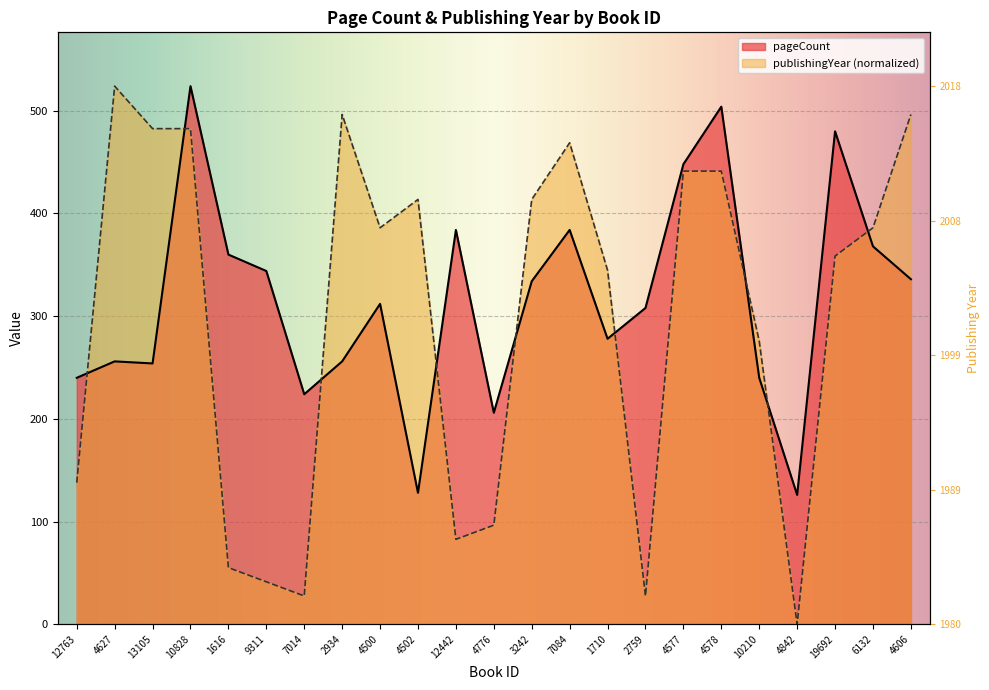

Where does the publishingYear series first go above 386?

4627